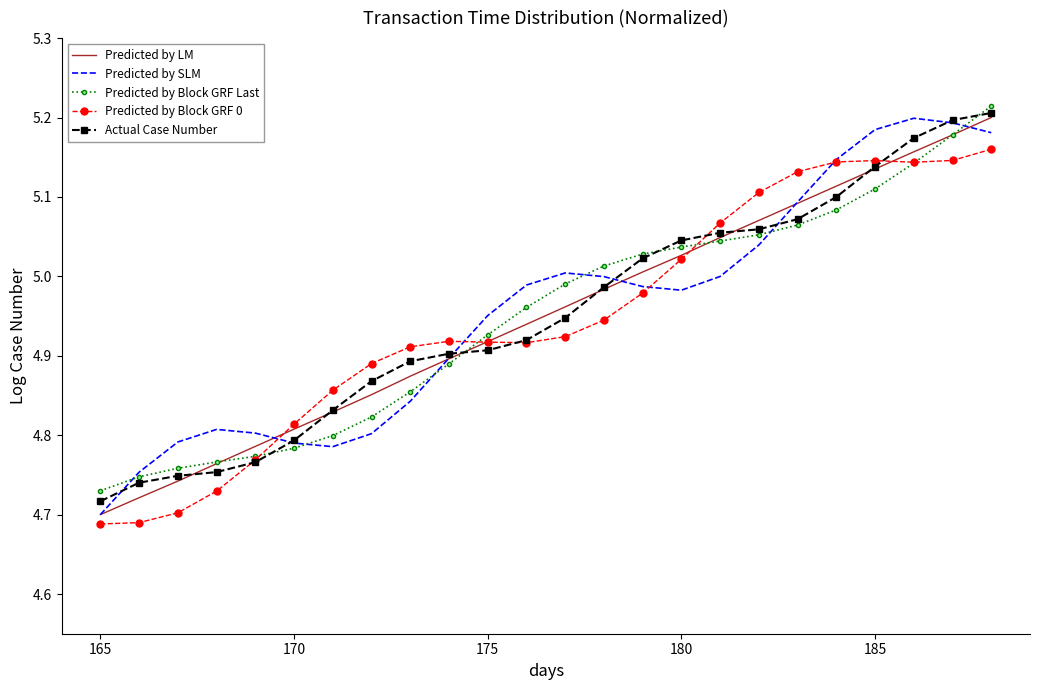

What is the maximum value for Predicted by SLM?

5.2